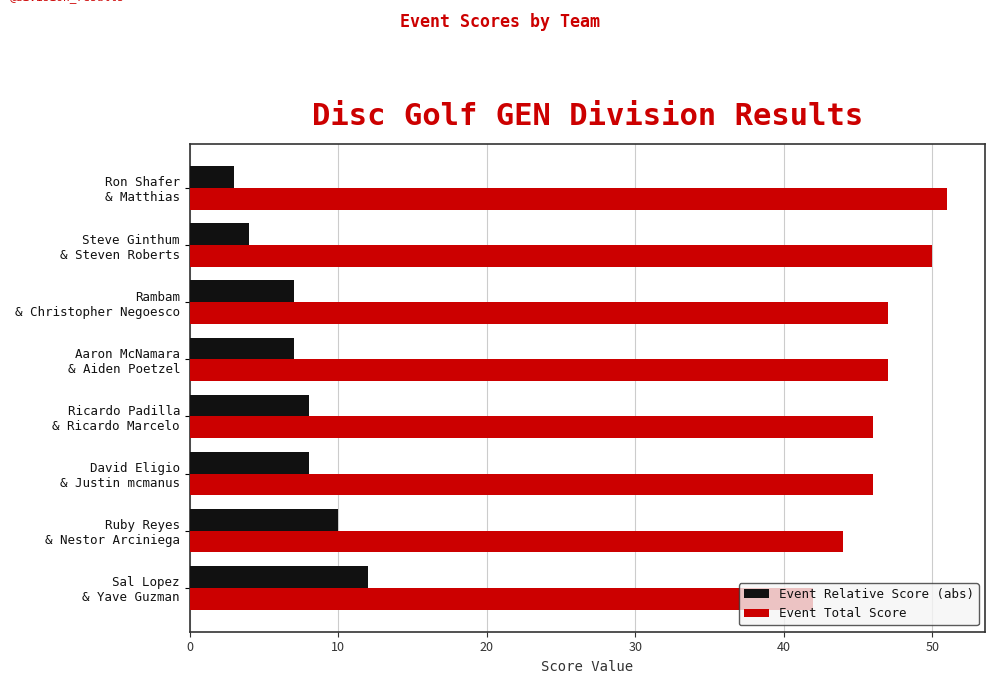

What is the average value of the Event Total Score series?

47